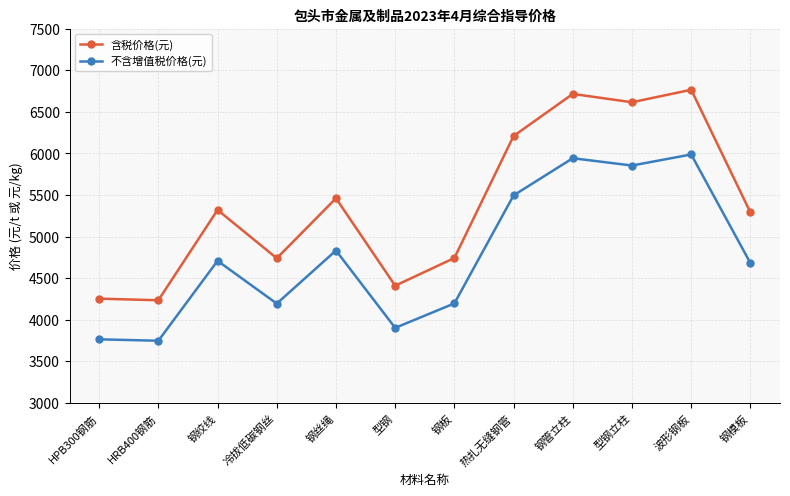

Is it true that 含税价格(元) equals 5460 at 钢丝绳?

True